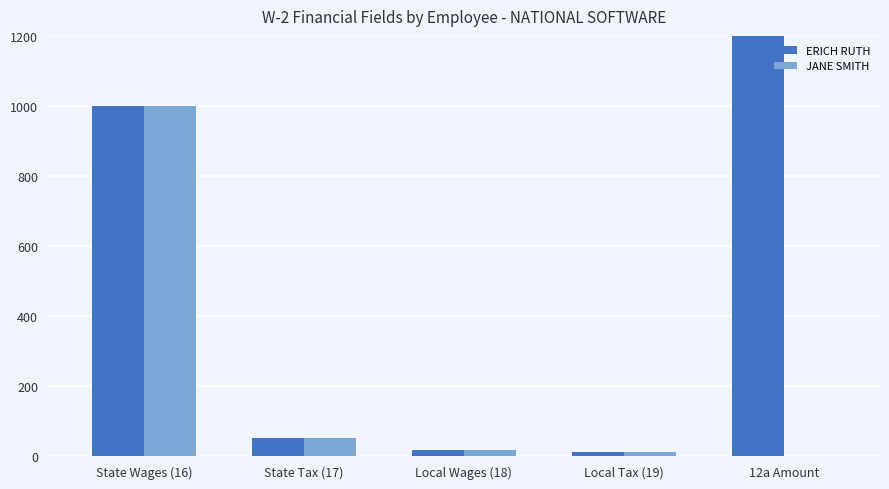

Which label corresponds to the smallest value in the chart?

12a Amount